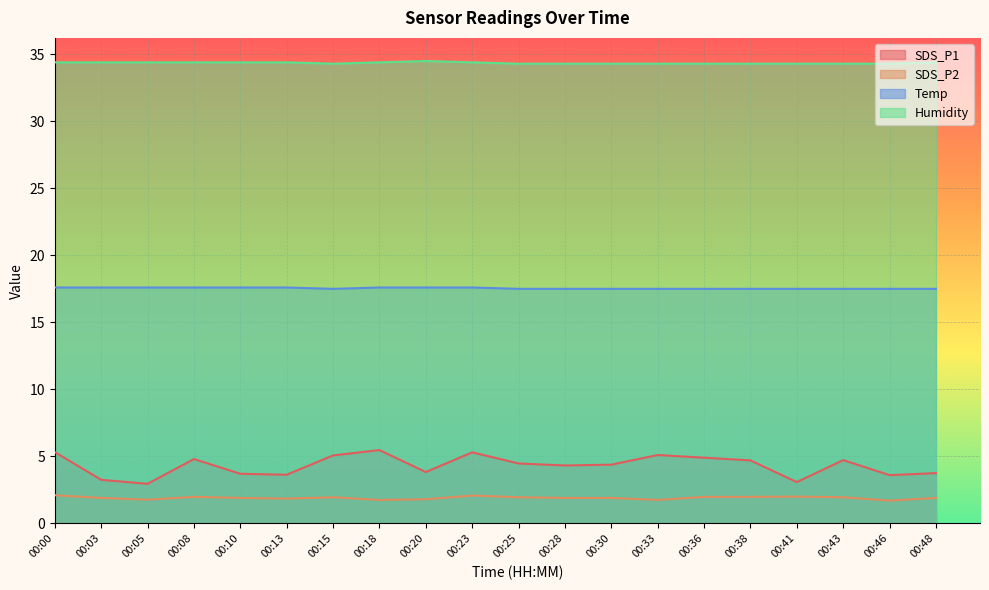

Which series has the largest total across all categories?

Humidity